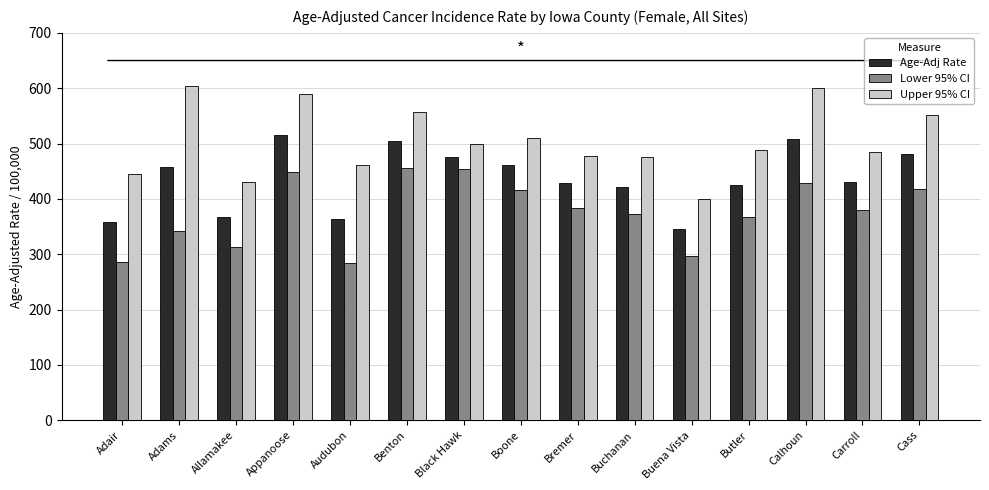

What is the value of the Lower 95% CI bar at the 10th from the left?

372.0